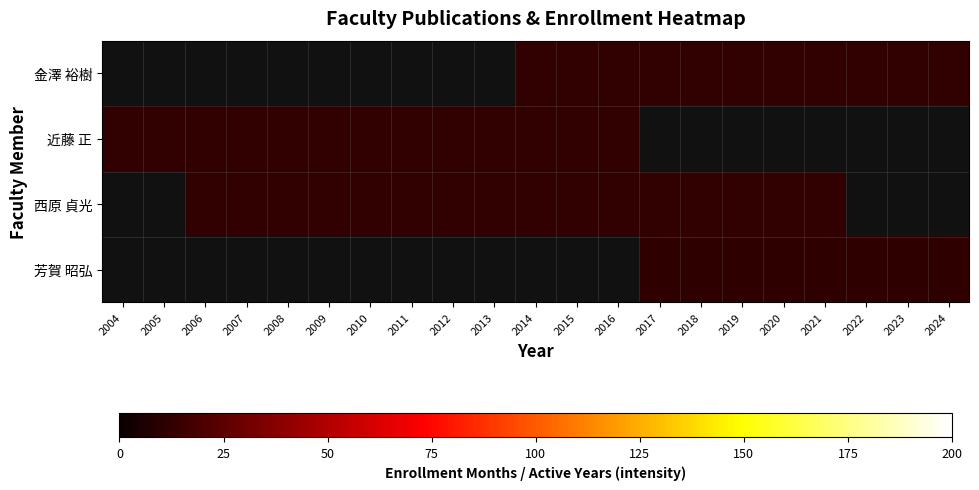

Count the number of data series in this chart.

4